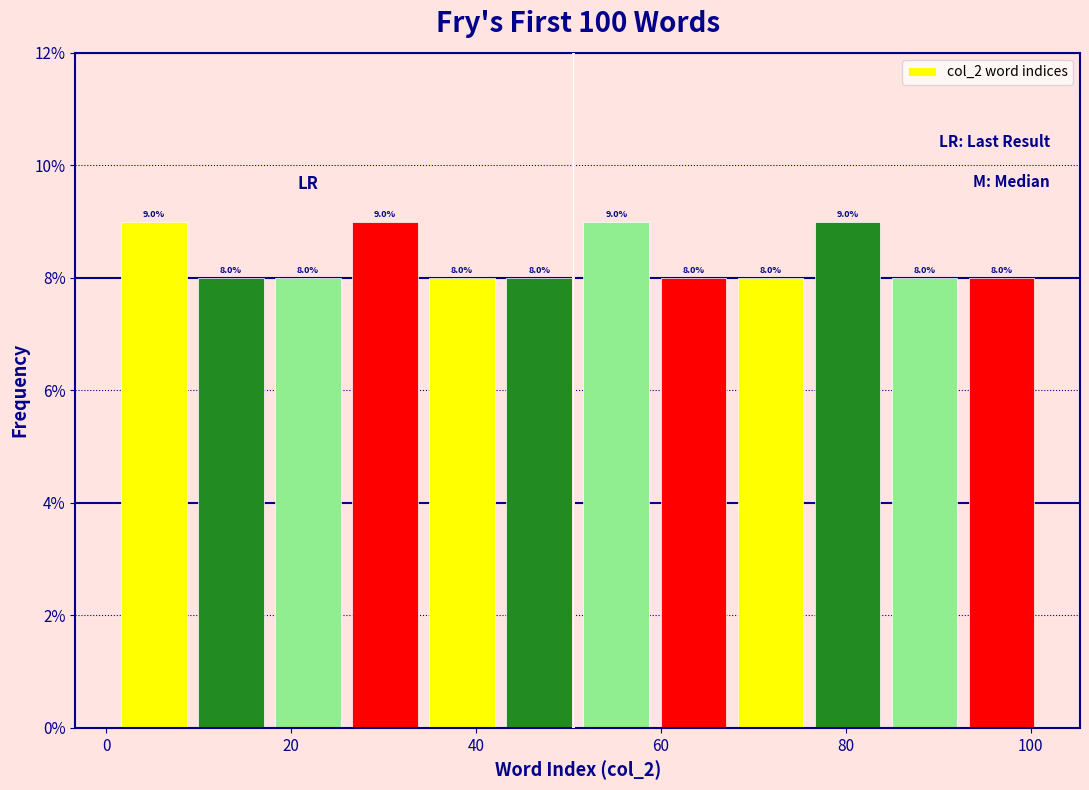

Reading left to right, list every bar in this chart as the range it spans on the x-axis followed by its height. The bar edges are not printed on the chart, so give them approximately, as read against the axis.

2 to 10: 9.0
10 to 18: 8.0
18 to 26: 8.0
26 to 34: 9.0
34 to 42: 8.0
42 to 52: 8.0
52 to 60: 9.0
60 to 68: 8.0
68 to 76: 8.0
76 to 84: 9.0
84 to 92: 8.0
92 to 102: 8.0